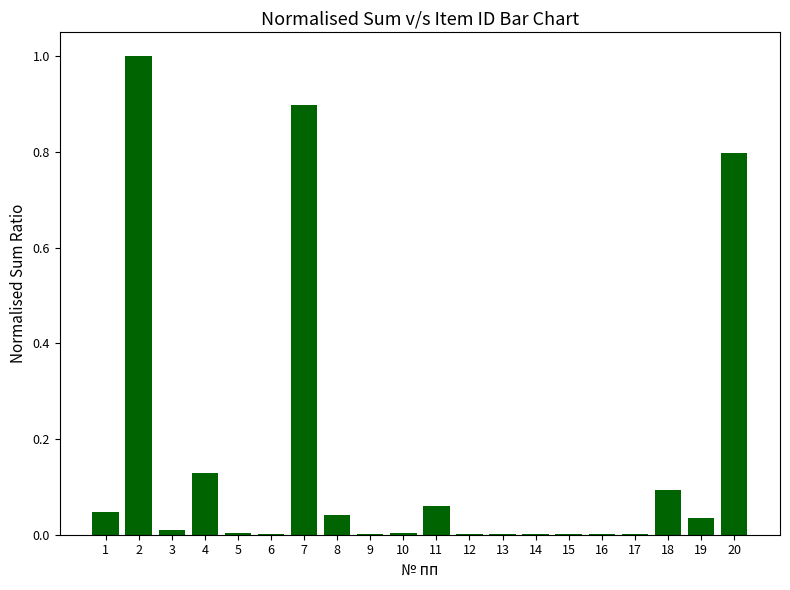

What is the greatest value displayed?

1.0